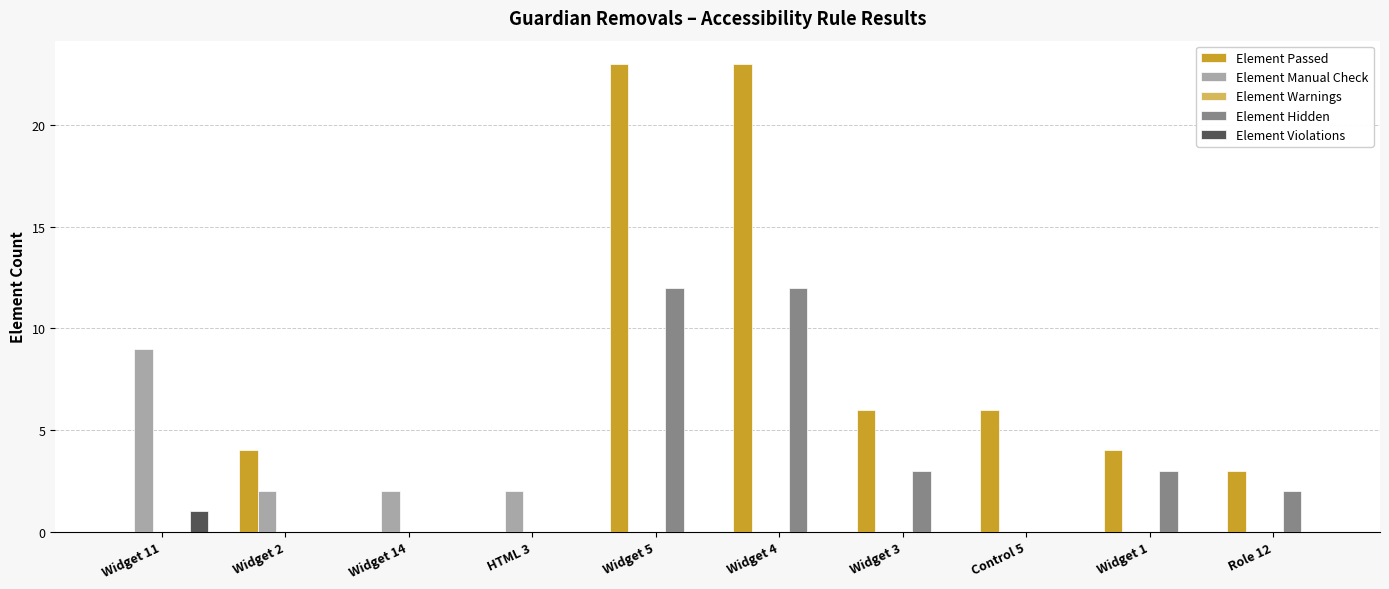

Is the value of Element Passed at Control 5 greater than the value of Element Manual Check at Widget 3?

Yes